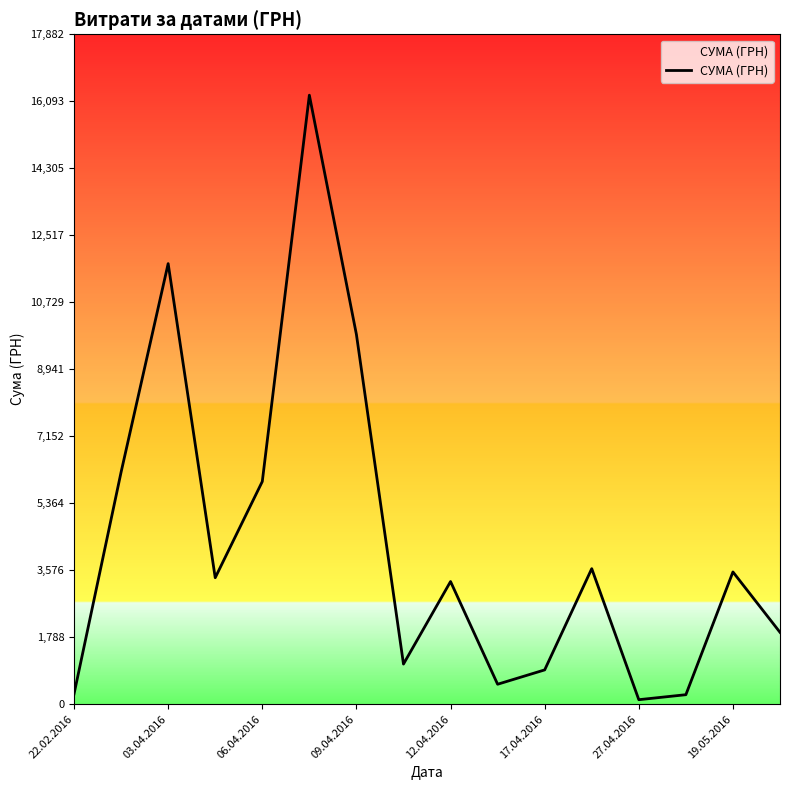

What is the maximum value shown in the chart?

16256.5